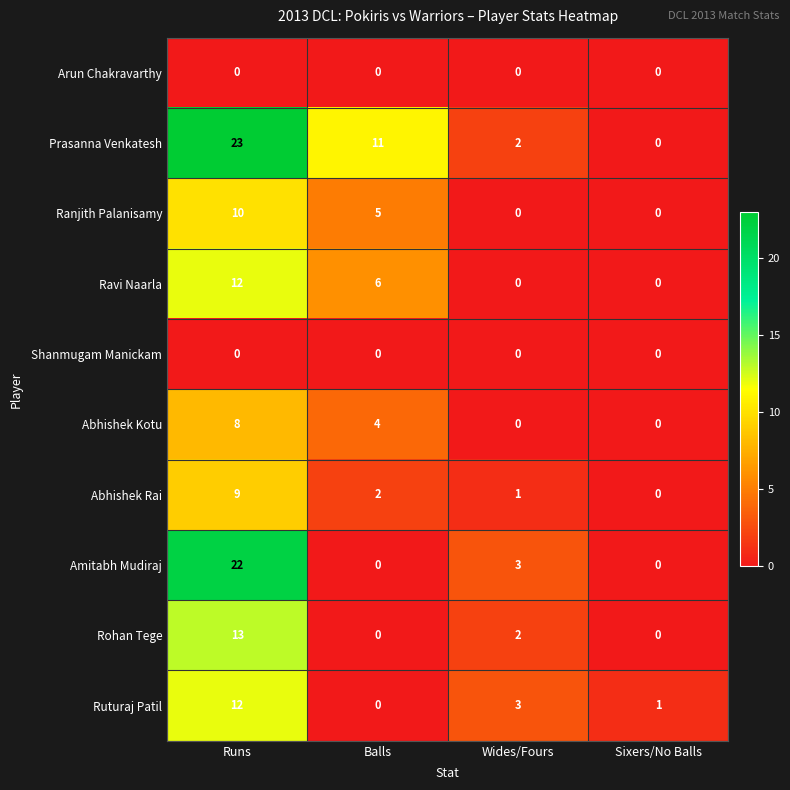

True or false: Rohan Tege has a value of 2 at Wides/Fours.

True